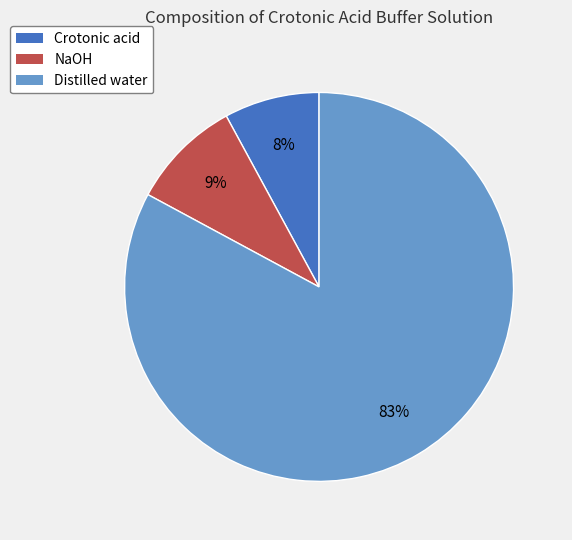

Does any single category account for the majority?

Yes